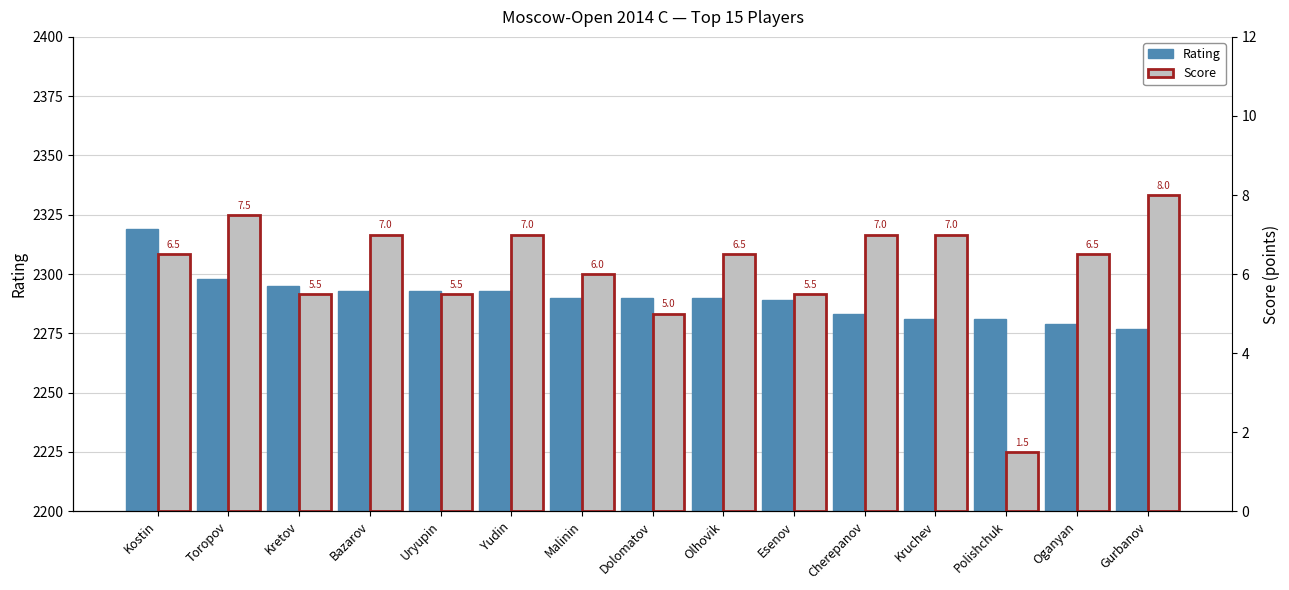

How many values in the Rating series exceed 2290?

6